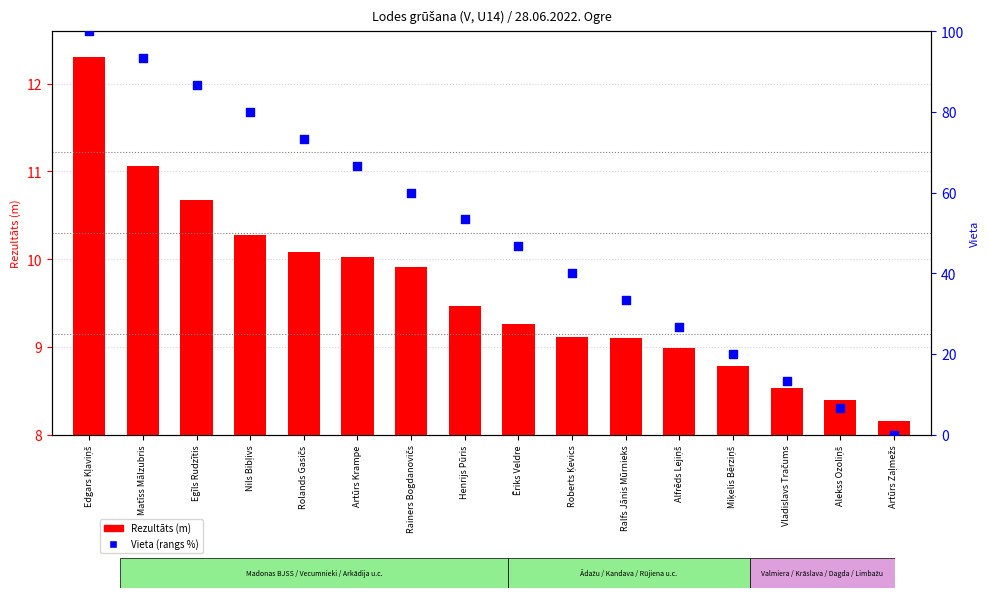

What are all the series names shown in the legend?

Rezultāts (m), Vieta (rangs %)